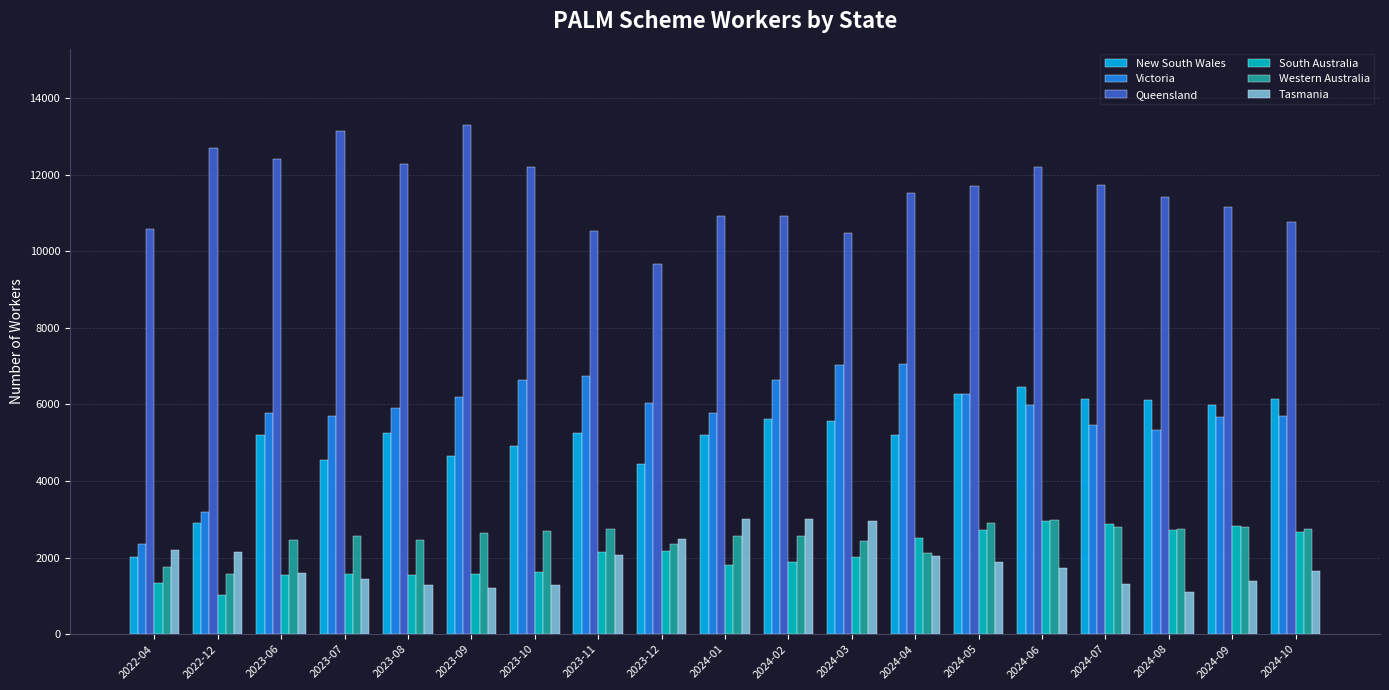

Which label corresponds to the largest value in the chart?

2023-09